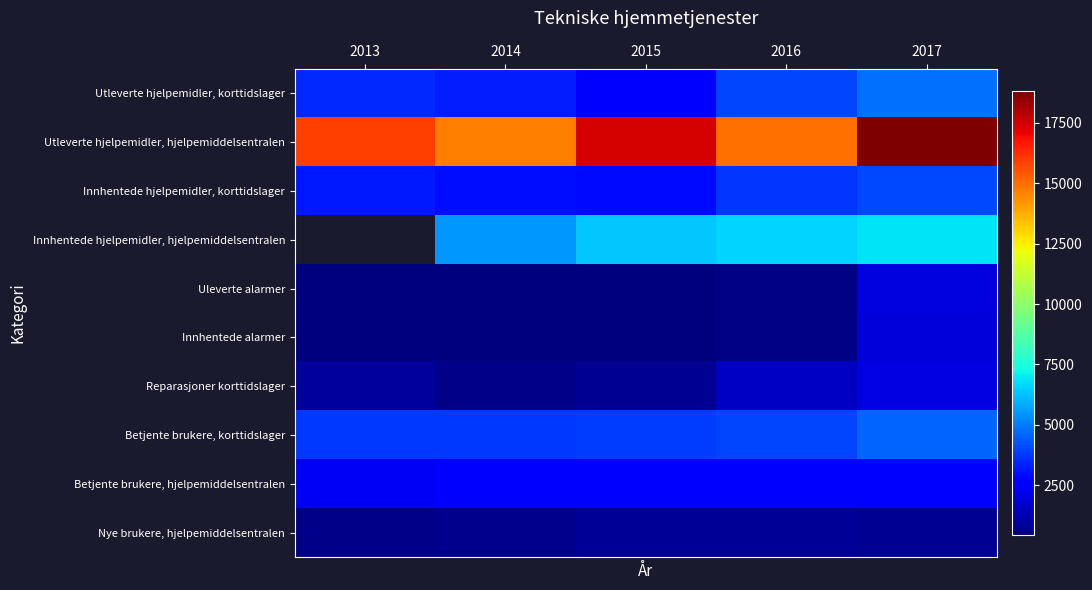

At which label does Innhentede hjelpemidler, korttidslager first exceed 3240?

2016